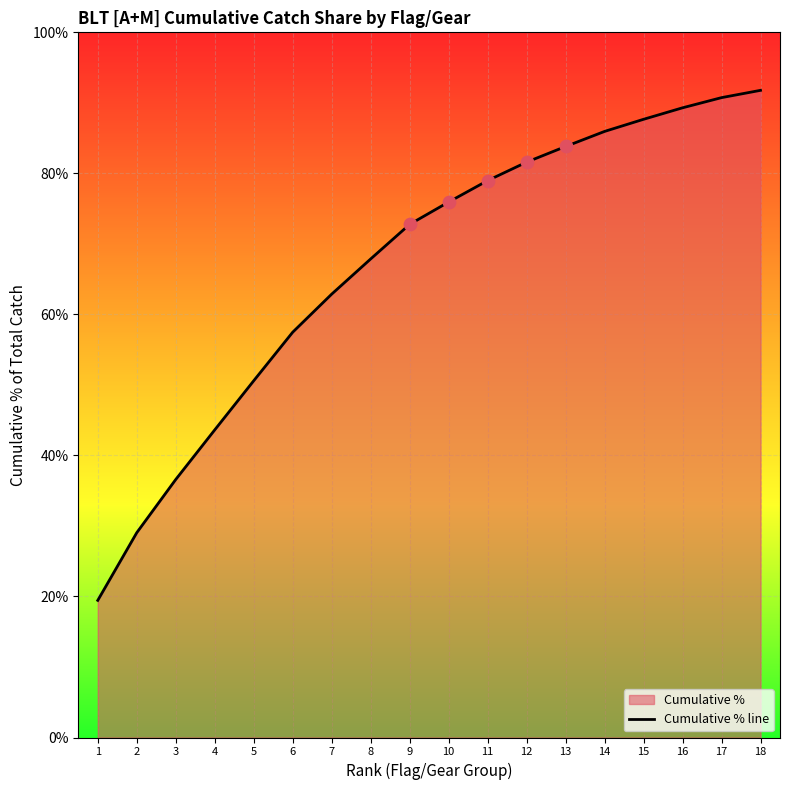

What is the change in value from 5 to 9?

+22.2